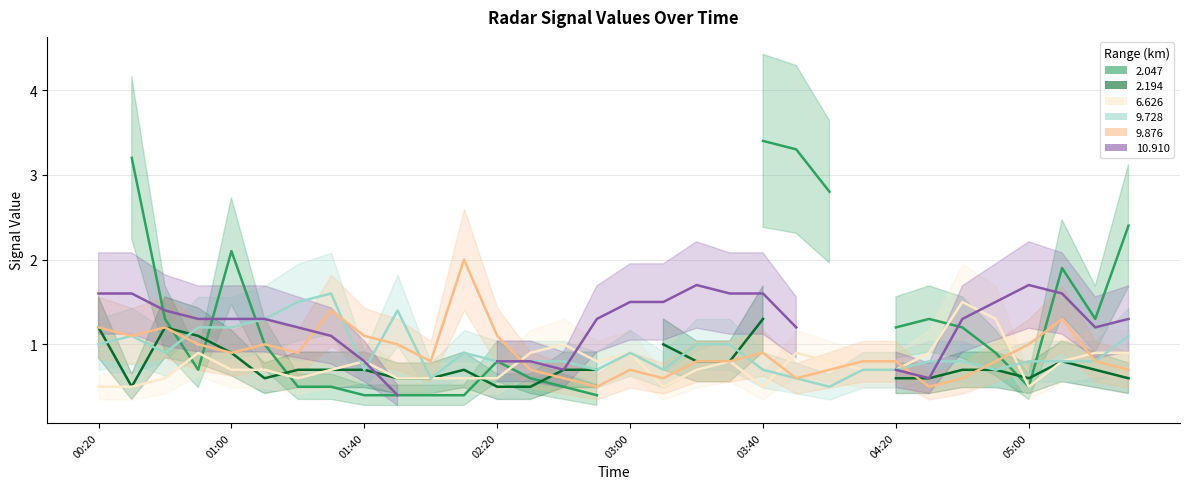

At which label is 6.626 closest to 1?

2014/07/17 02:40